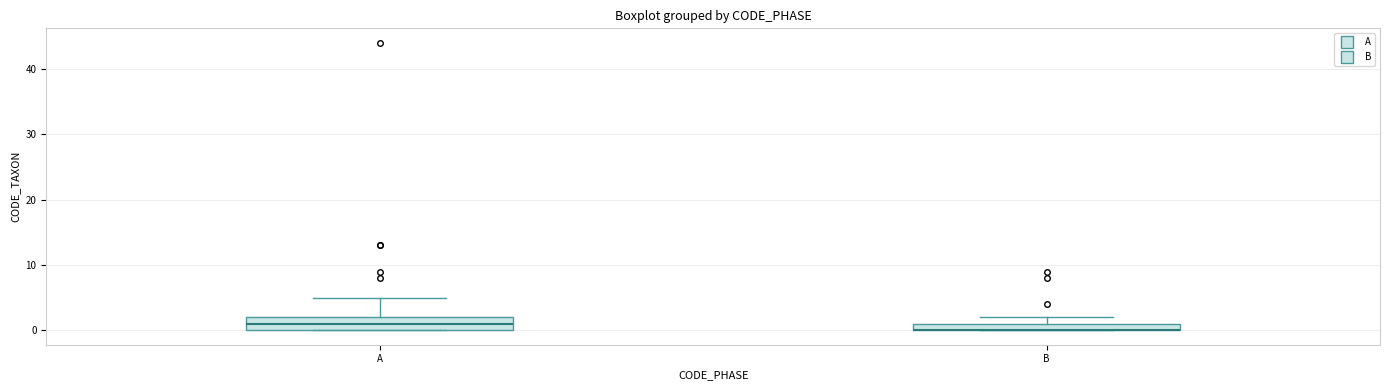

Where does the upper whisker of the box for A end on the y-axis? The values are not printed on the chart, so give them approximately, as read against the axis.

5